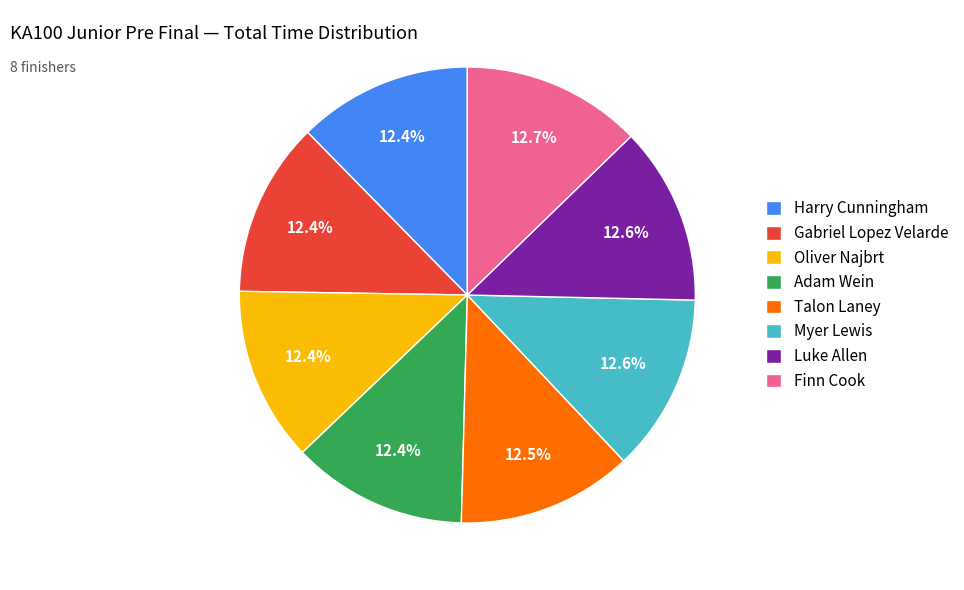

How much of the chart is everything except Oliver Najbrt?

87.6%